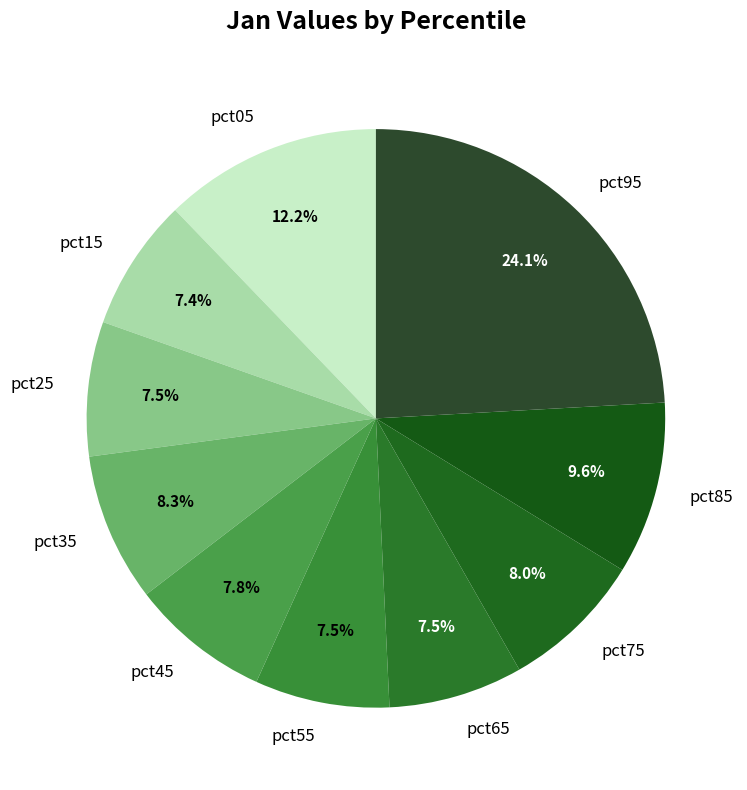

How much of the chart is everything except pct05?

87.8%